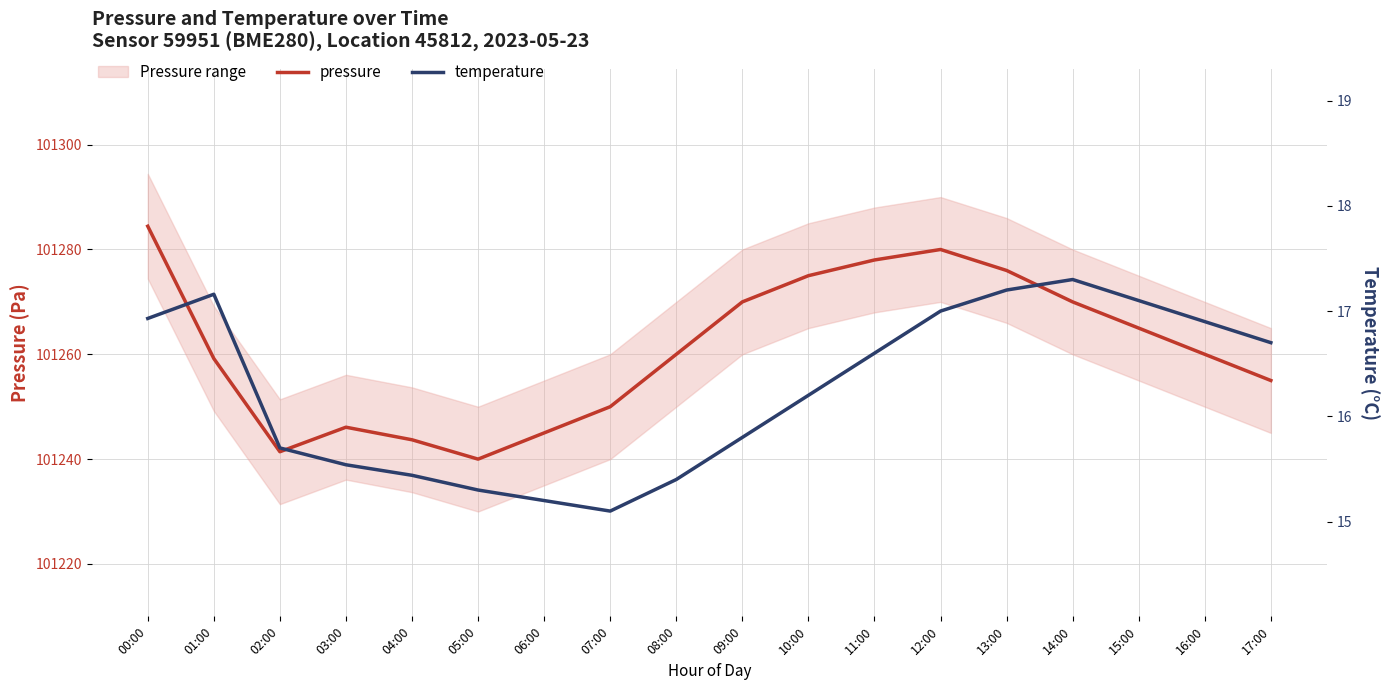

What is the sum of all pressure values?

1822698.8